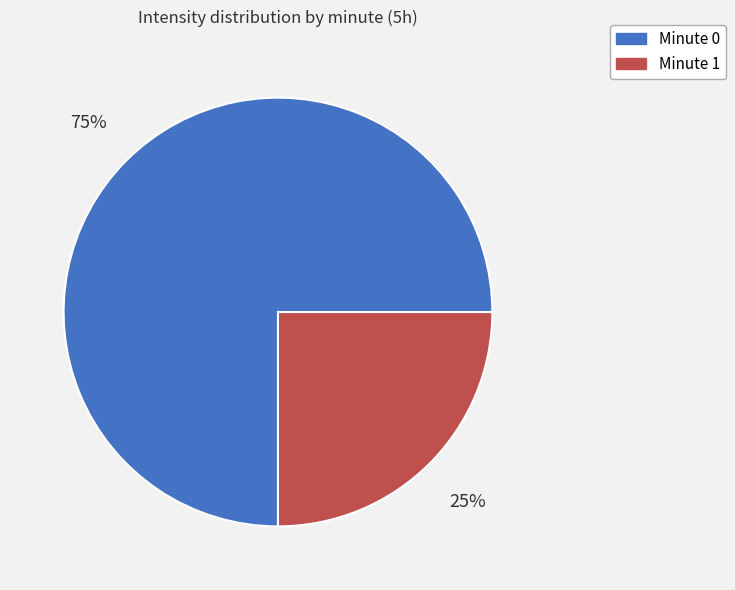

To the nearest percent, what is the difference between the largest and smallest slice percentages?

50%